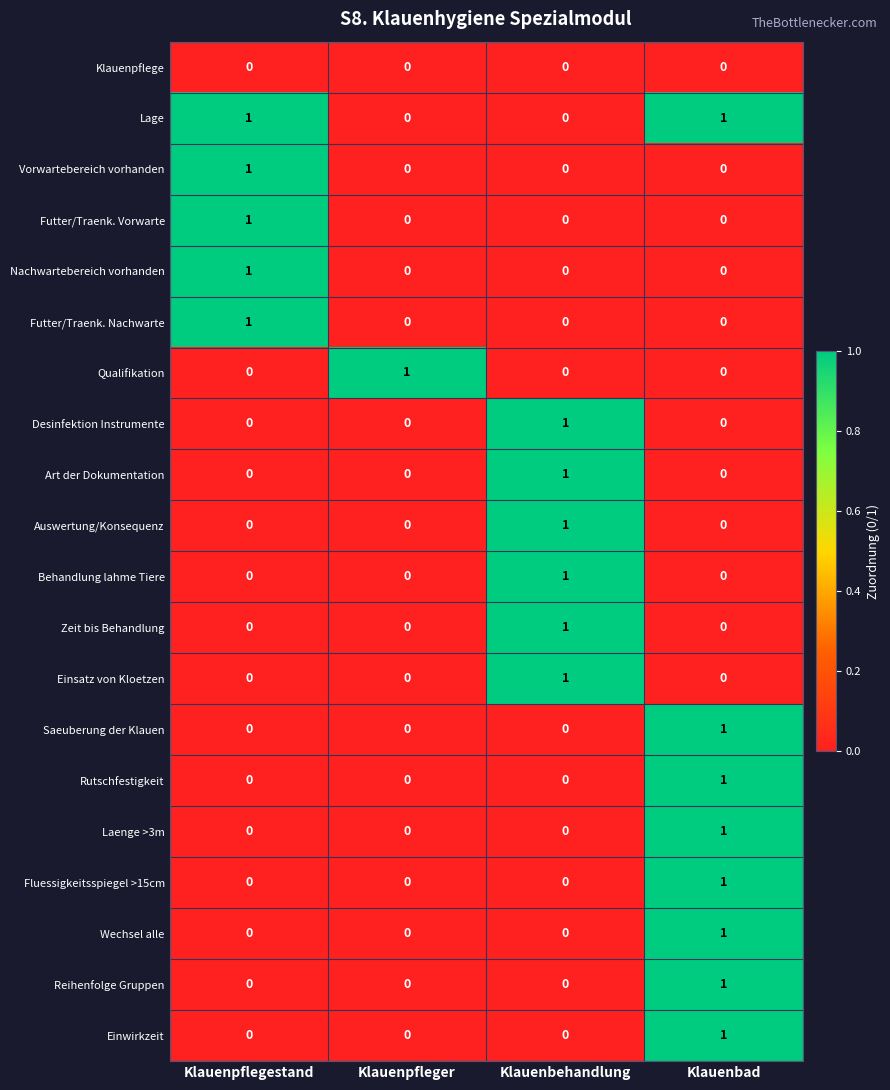

What is the spread (max minus min) of values at Klauenpfleger?

1